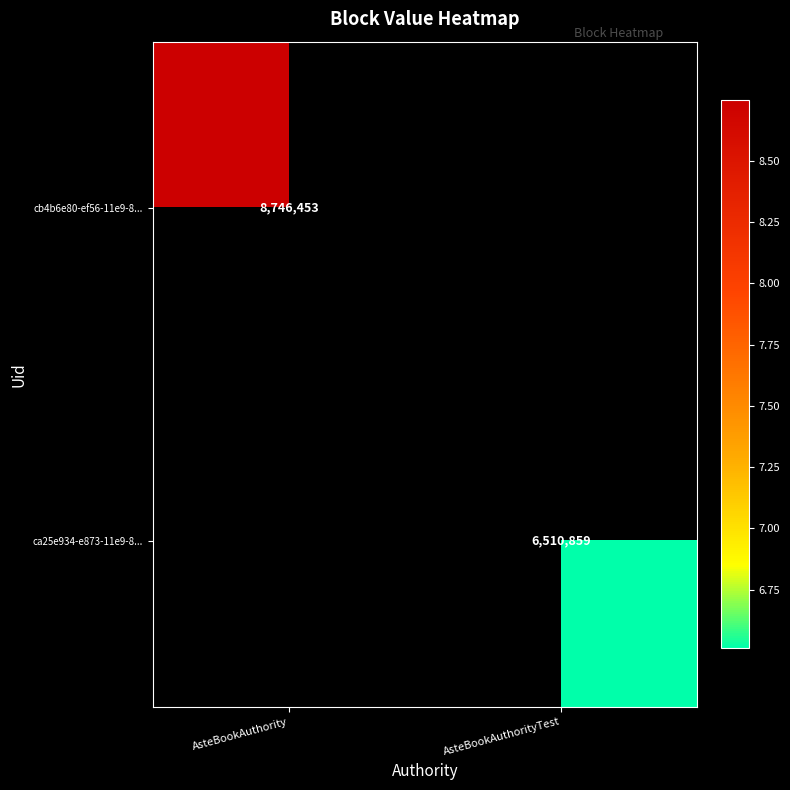

Which has a higher value, AsteBookAuthorityTest or AsteBookAuthority?

AsteBookAuthority